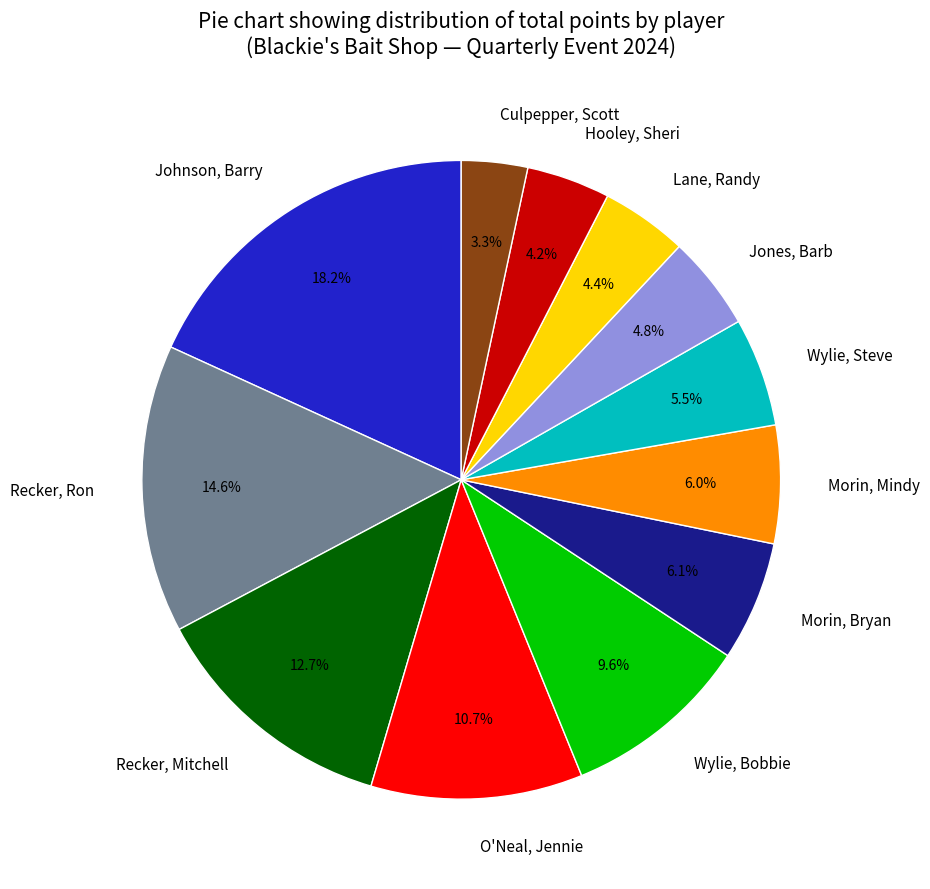

Count the number of slices in the pie.

12